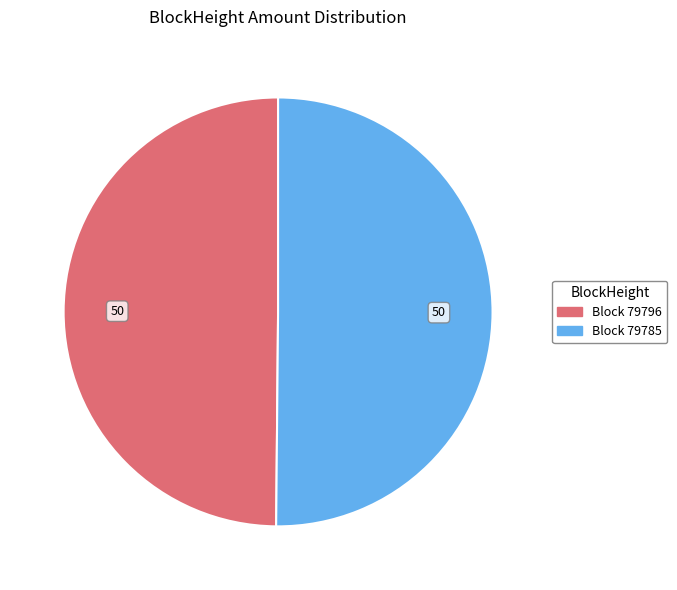

Which slice is the smallest?

79796